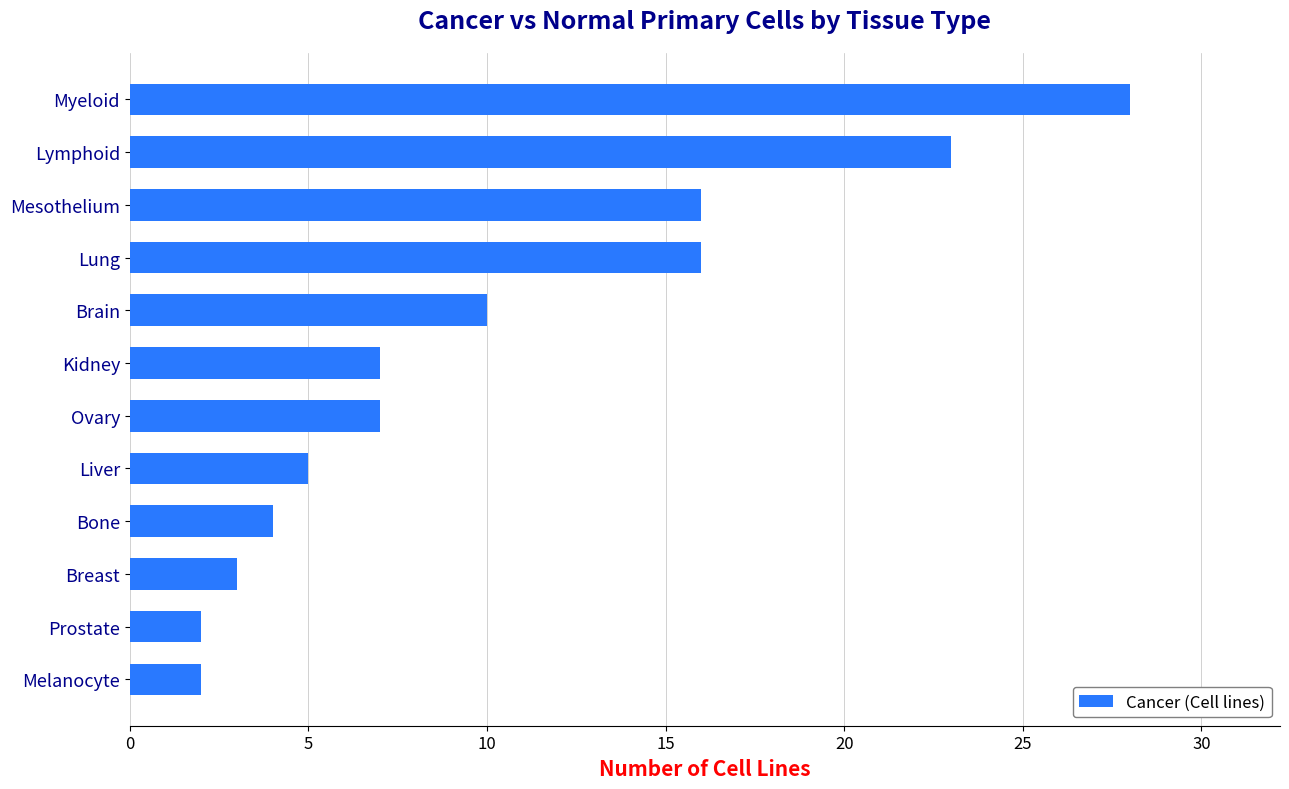

Approximately how many times larger is the value at Melanocyte compared to Liver?

0.4